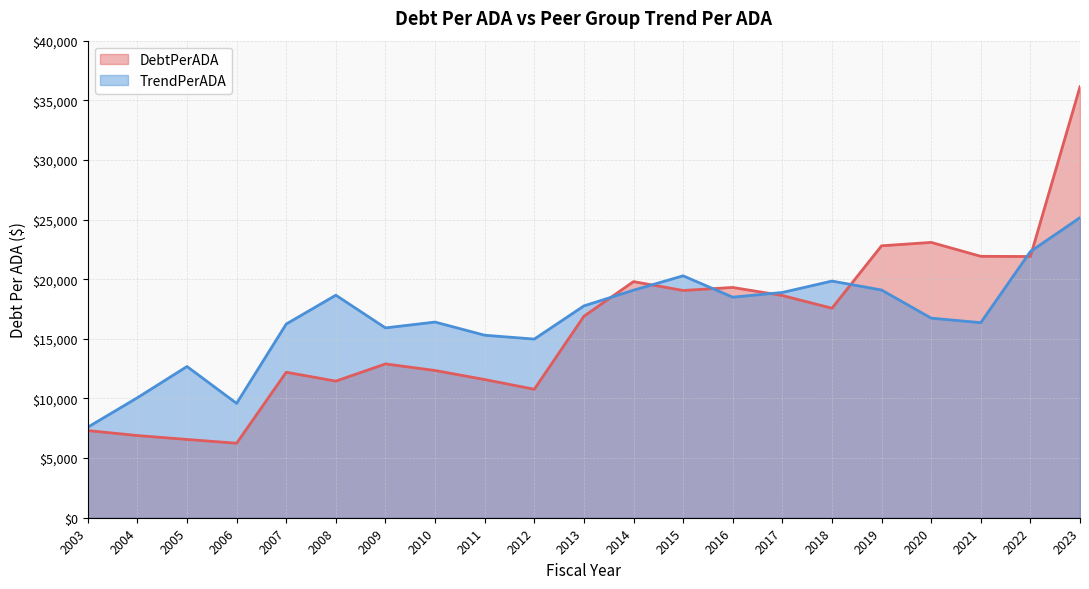

Does the chart have visible grid lines?

Yes